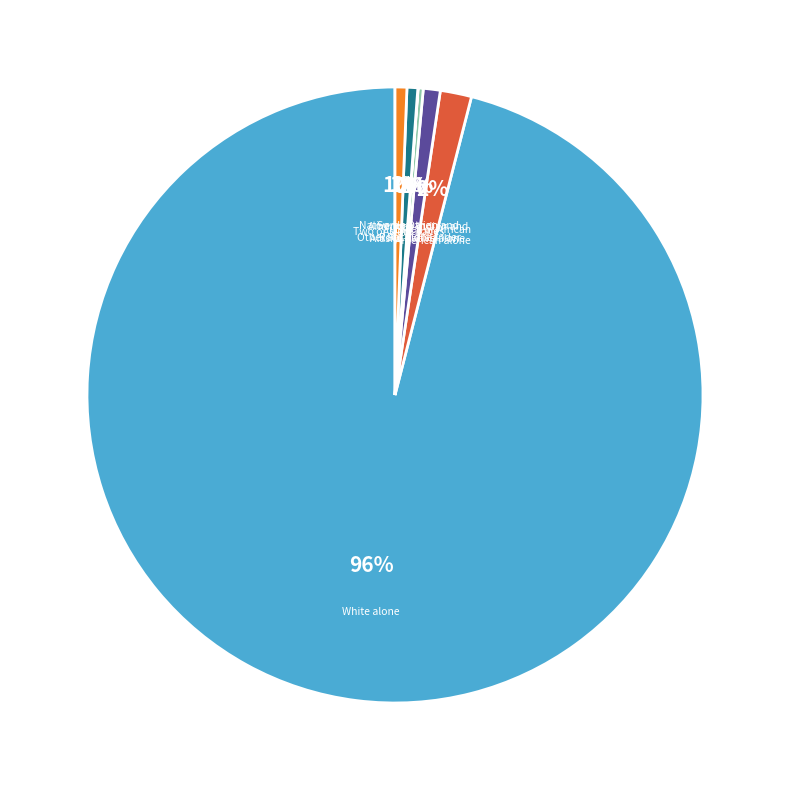

Which category has the smallest portion of the pie?

Native Hawaiian and
Other Pacific Islander